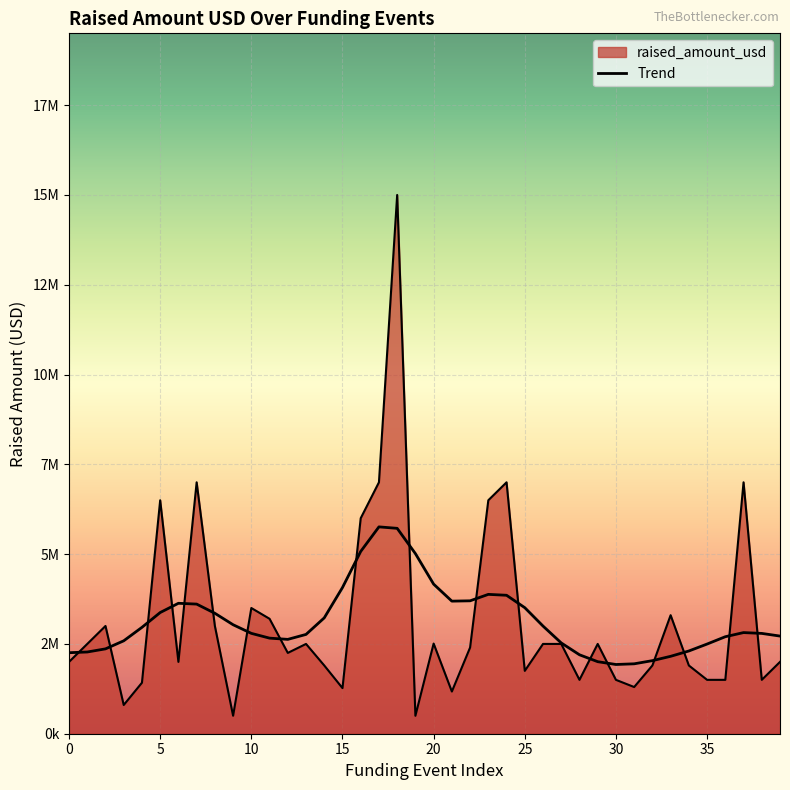

Does the chart display data point markers on the line(s)?

No